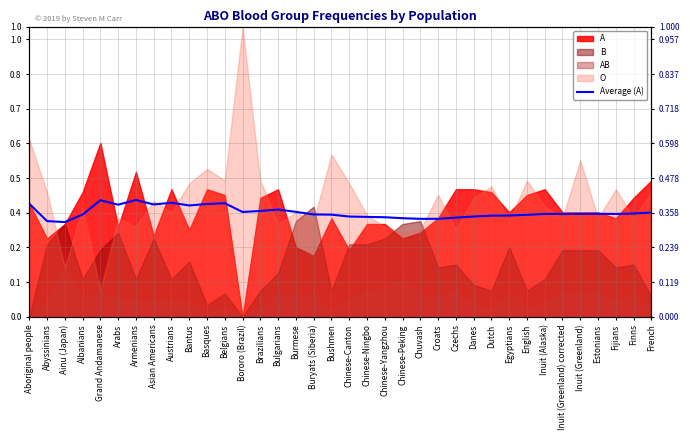

True or false: the data shows 0.3 at Abyssinians.

True